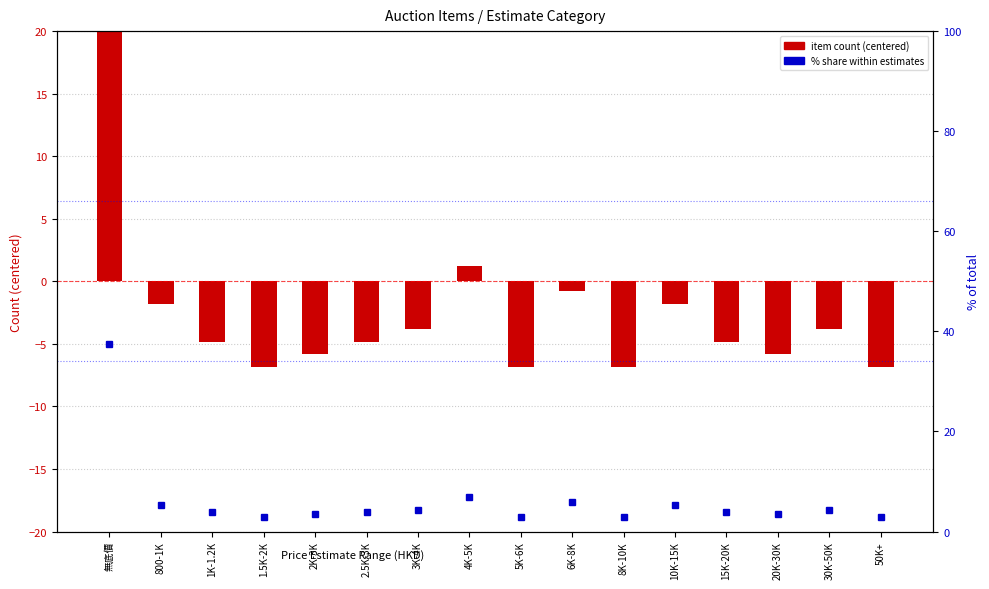

What is the sum of the item count (centered) values at 8K-10K and 2.5K-3K?

-11.6